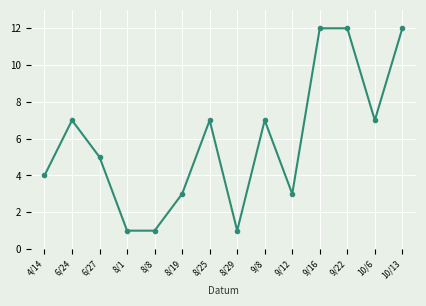

Count the number of categories in the chart.

14